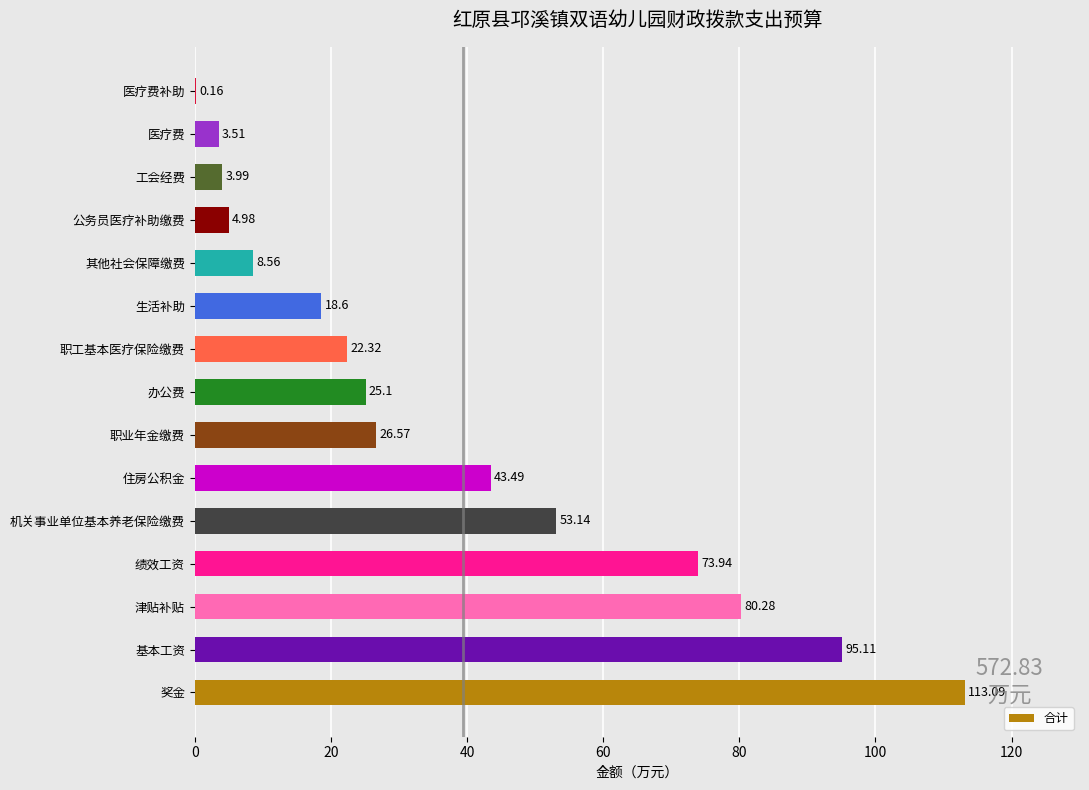

Approximately how many times larger is the value at 住房公积金 compared to 医疗费?

12.4